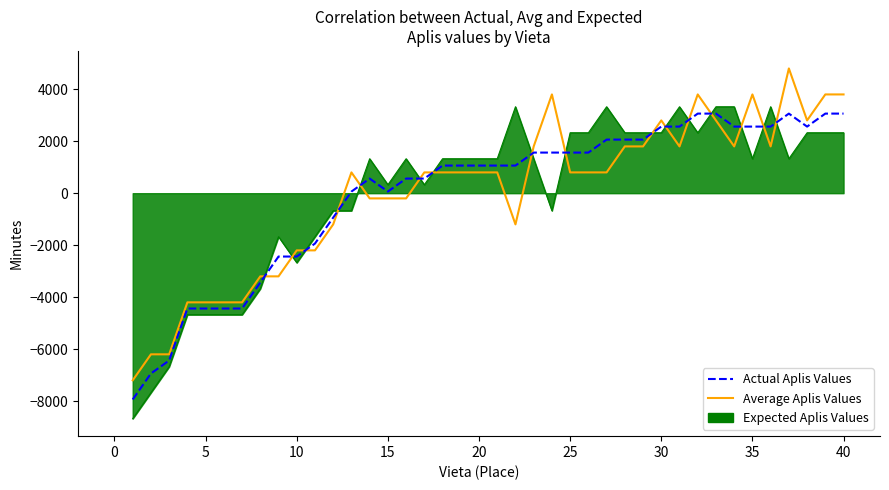

What is the minimum value shown in the chart?

-8675.0